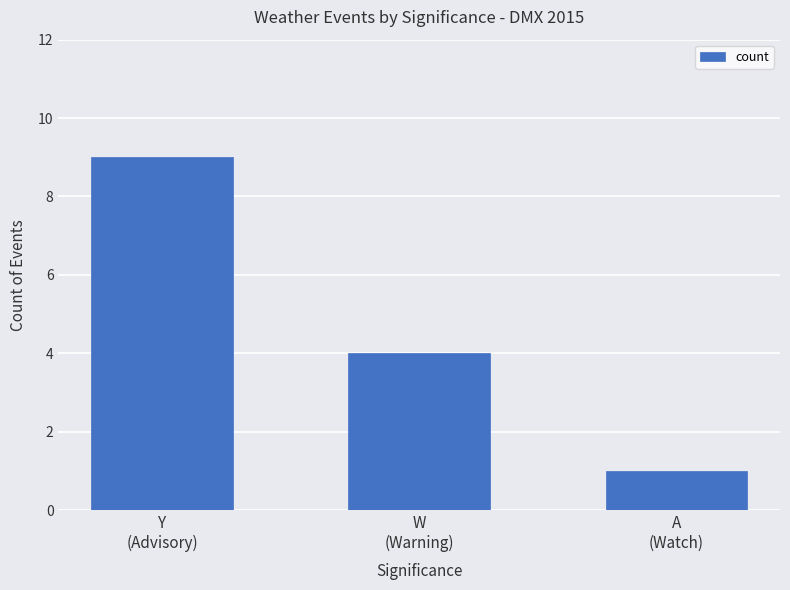

Count the values in the range 1 to 9.

3